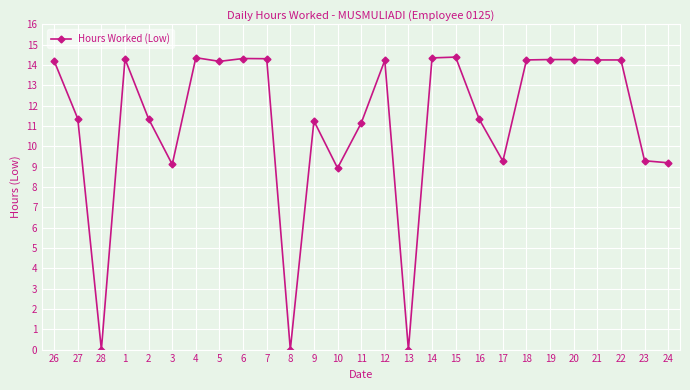

How many lines are shown in the chart?

1